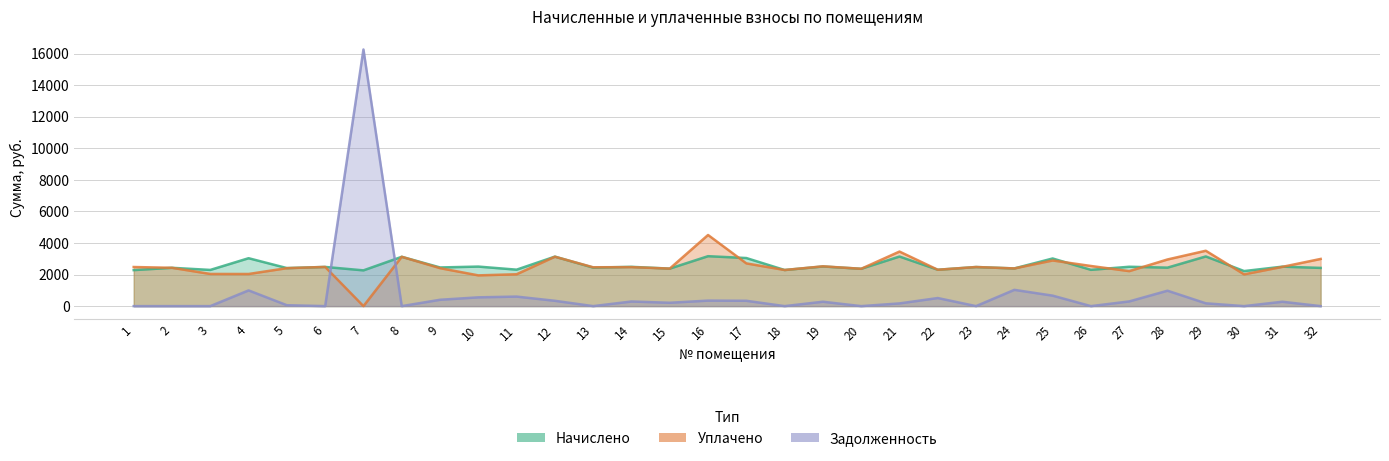

Which category has the highest value in the начислено series?

16